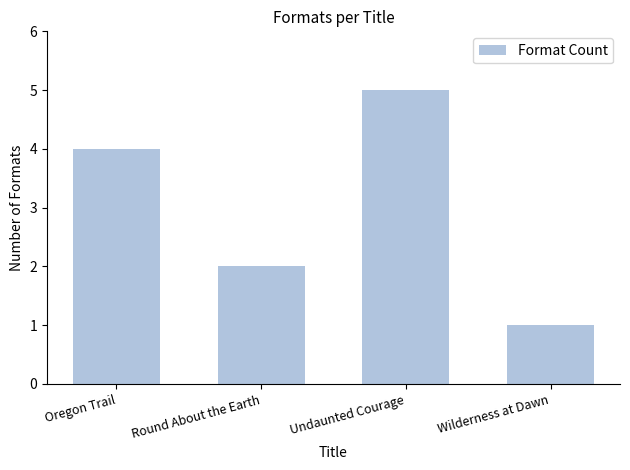

What is the smallest value displayed?

1